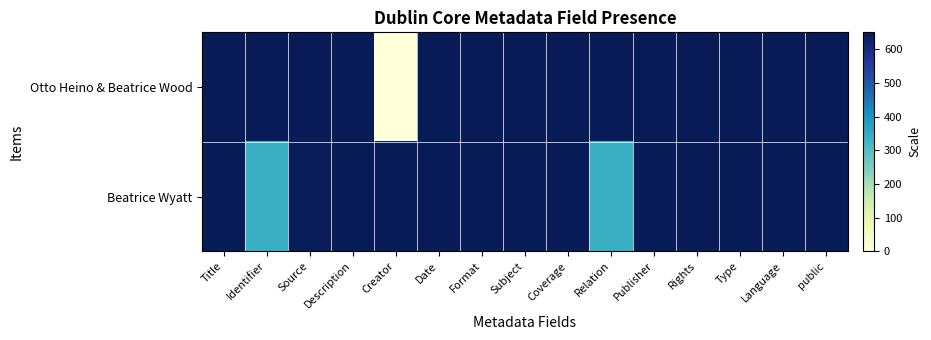

Reading right to left, extract all data points from this chart.

Otto Heino & Beatrice Wood: public=650.0	Language=650.0	Type=650.0	Rights=650.0	Publisher=650.0	Relation=650.0	Coverage=650.0	Subject=650.0	Format=650.0	Date=650.0	Creator=0.0	Description=650.0	Source=650.0	Identifier=650.0	Title=650.0
Beatrice Wyatt: public=650.0	Language=650.0	Type=650.0	Rights=650.0	Publisher=650.0	Relation=338.6	Coverage=650.0	Subject=650.0	Format=650.0	Date=648.0	Creator=650.0	Description=650.0	Source=646.1	Identifier=338.6	Title=650.0